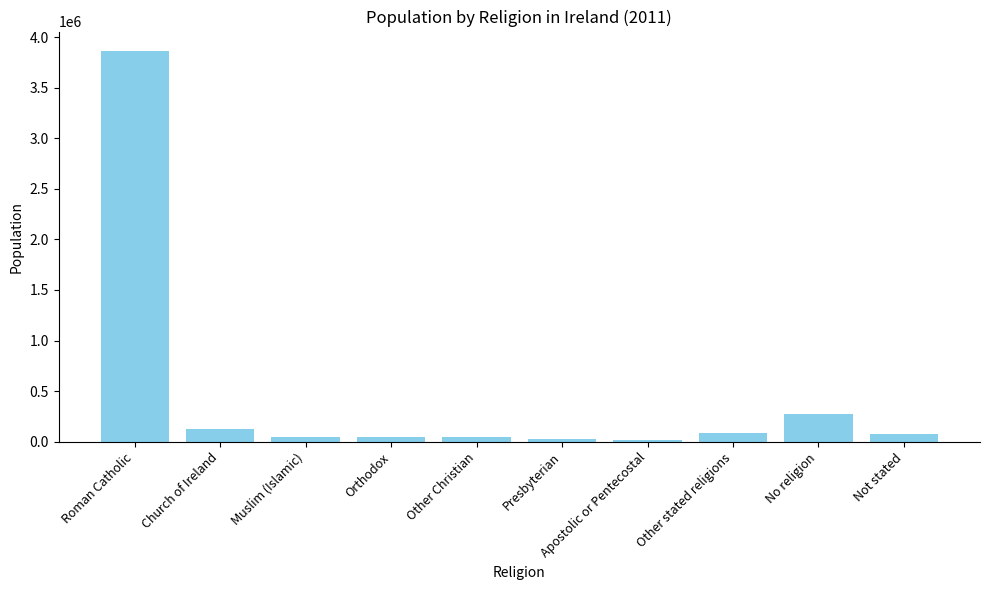

True or false: the data shows 451882 at No religion.

False